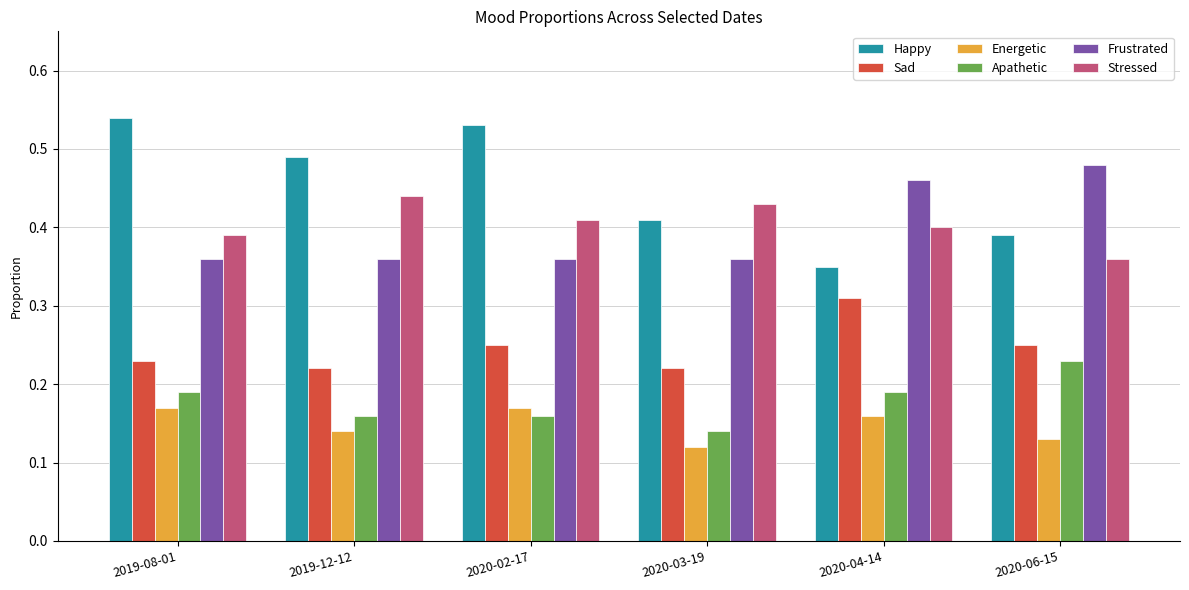

Count the Sad values in the range 0 to 1.

6